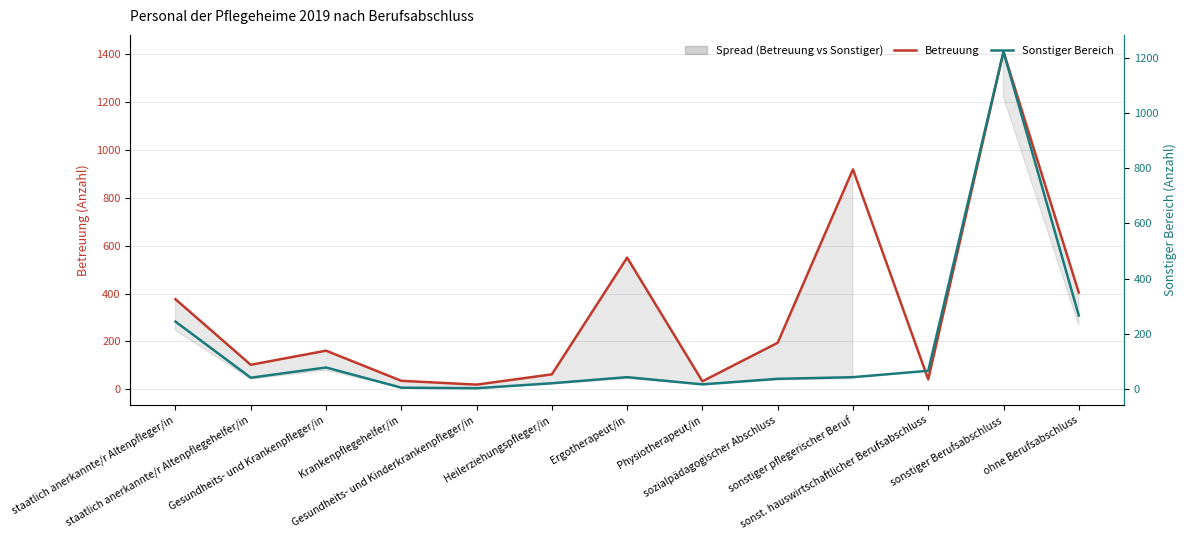

What is the sum of all Betreuung values?

4307